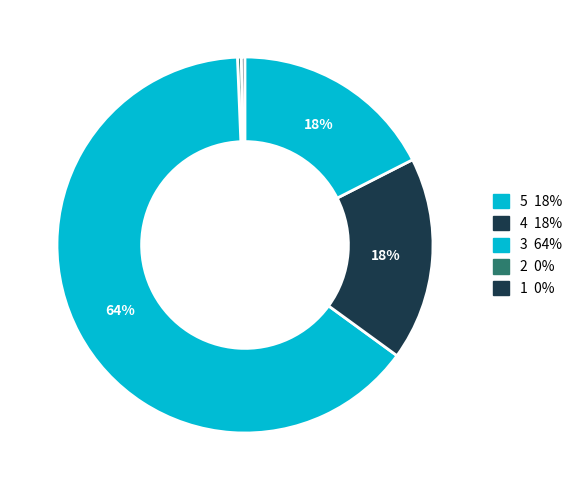

Count the number of slices in the pie.

5